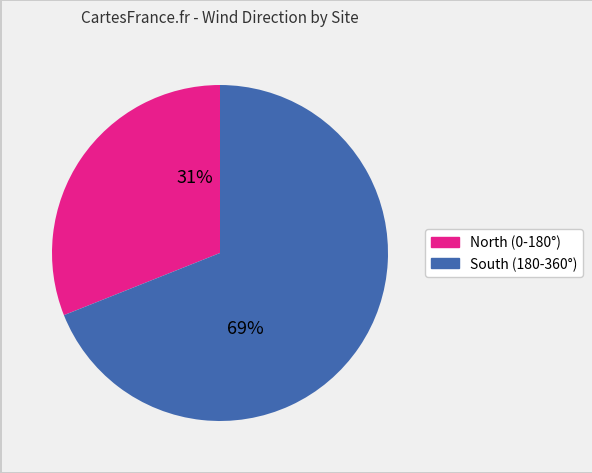

How many segments does this pie chart have?

2